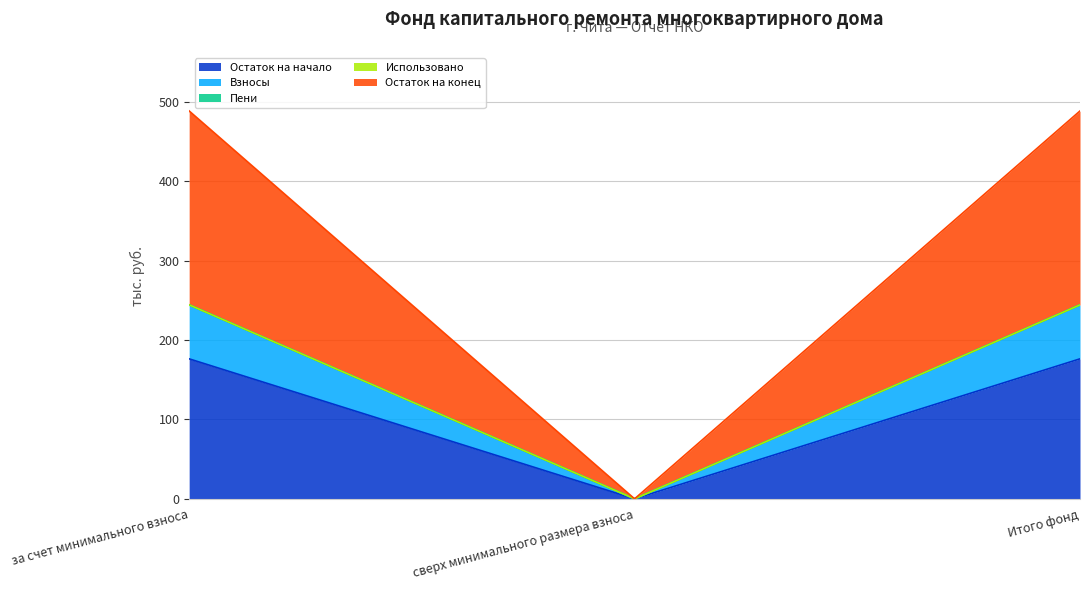

True or false: Остаток на начало has a value of 118.8 at Итого фонд.

False